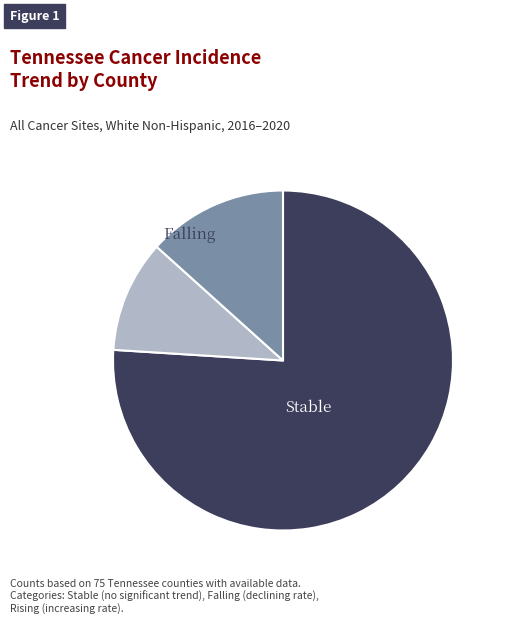

How many segments does this pie chart have?

3